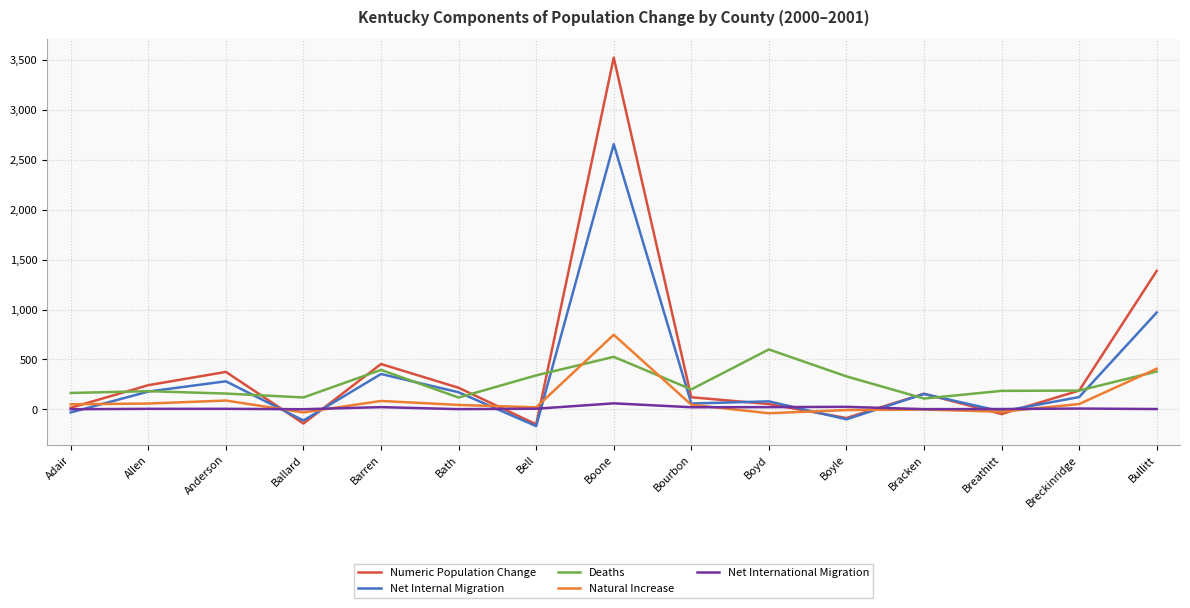

What is the difference between the Net International Migration values at Breathitt and Bourbon?

18